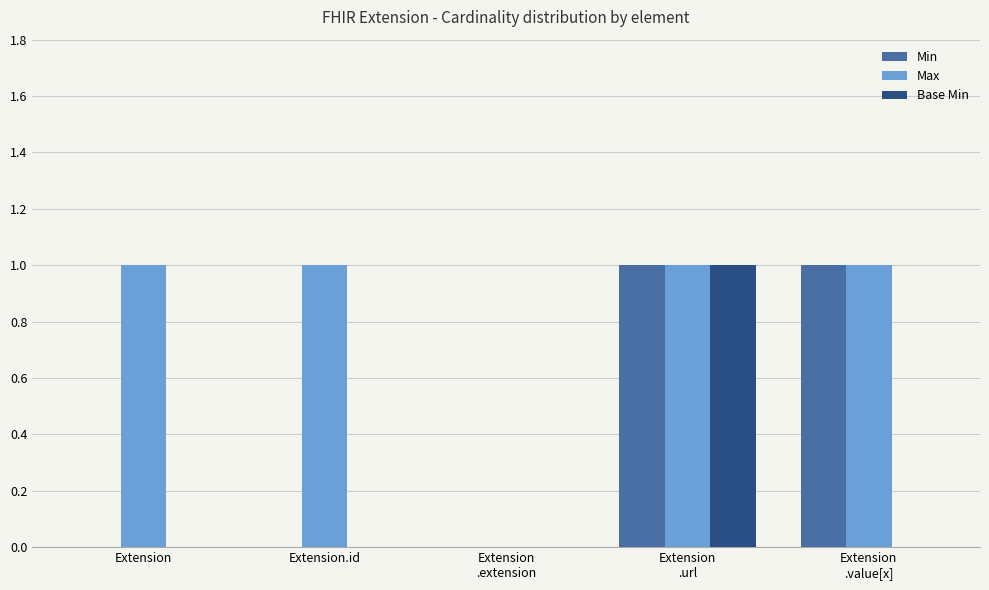

What is the maximum value shown in the chart?

1